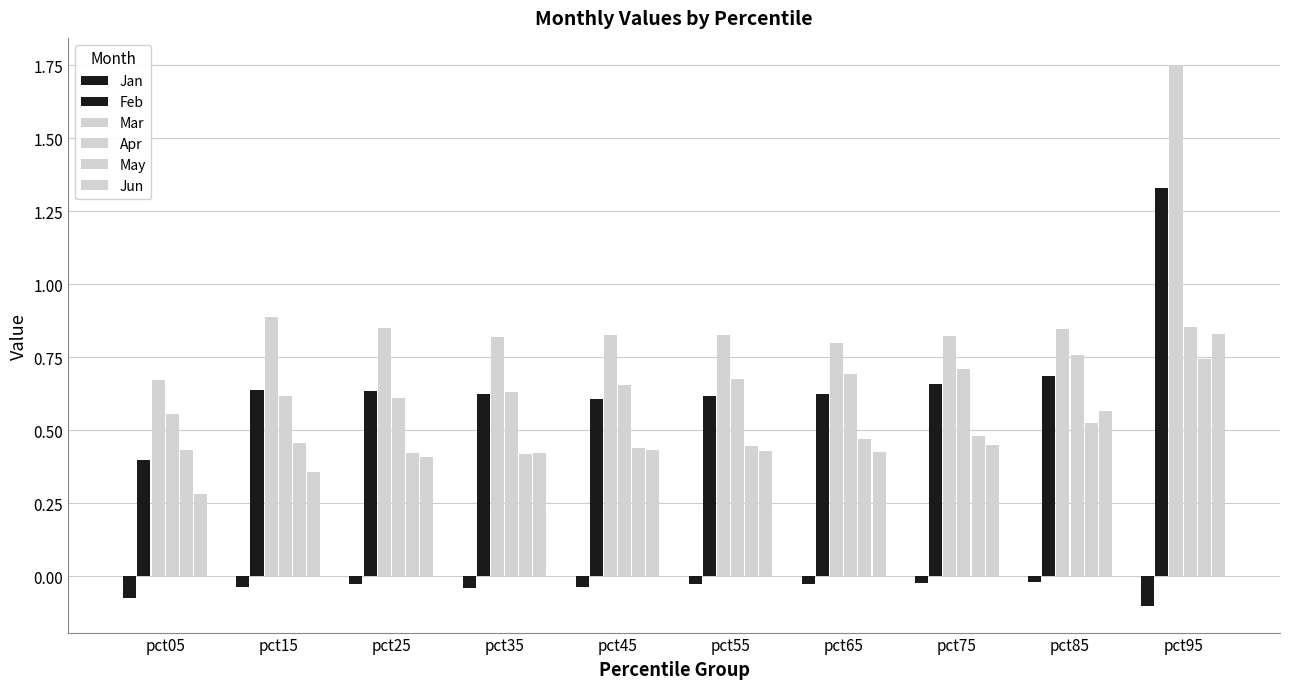

Reading right to left, transcribe all the data shown in this chart.

Jan: pct95=-0.1	pct85=-0.0	pct75=-0.0	pct65=-0.0	pct55=-0.0	pct45=-0.0	pct35=-0.0	pct25=-0.0	pct15=-0.0	pct05=-0.1
Feb: pct95=1.3	pct85=0.7	pct75=0.7	pct65=0.6	pct55=0.6	pct45=0.6	pct35=0.6	pct25=0.6	pct15=0.6	pct05=0.4
Mar: pct95=1.8	pct85=0.8	pct75=0.8	pct65=0.8	pct55=0.8	pct45=0.8	pct35=0.8	pct25=0.9	pct15=0.9	pct05=0.7
Apr: pct95=0.9	pct85=0.8	pct75=0.7	pct65=0.7	pct55=0.7	pct45=0.7	pct35=0.6	pct25=0.6	pct15=0.6	pct05=0.6
May: pct95=0.7	pct85=0.5	pct75=0.5	pct65=0.5	pct55=0.4	pct45=0.4	pct35=0.4	pct25=0.4	pct15=0.5	pct05=0.4
Jun: pct95=0.8	pct85=0.6	pct75=0.4	pct65=0.4	pct55=0.4	pct45=0.4	pct35=0.4	pct25=0.4	pct15=0.4	pct05=0.3